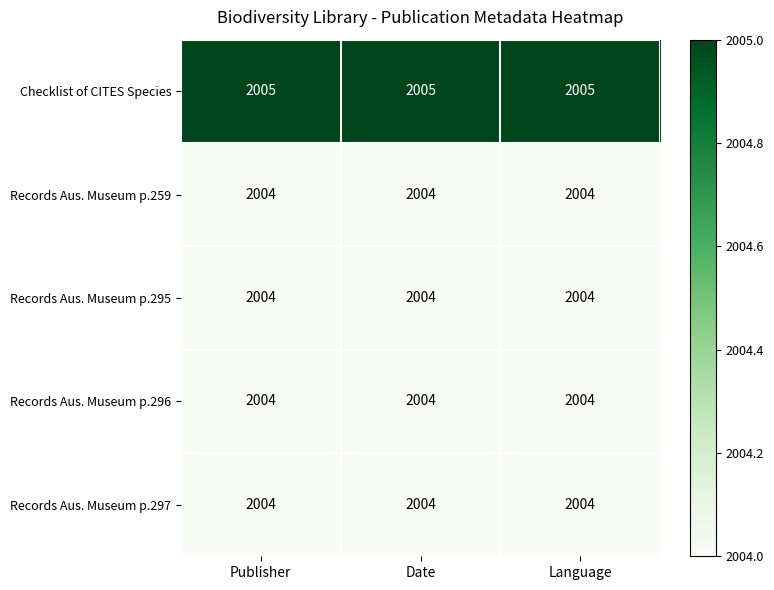

The Checklist of CITES Species series shows 2005 at Date. True or false?

True